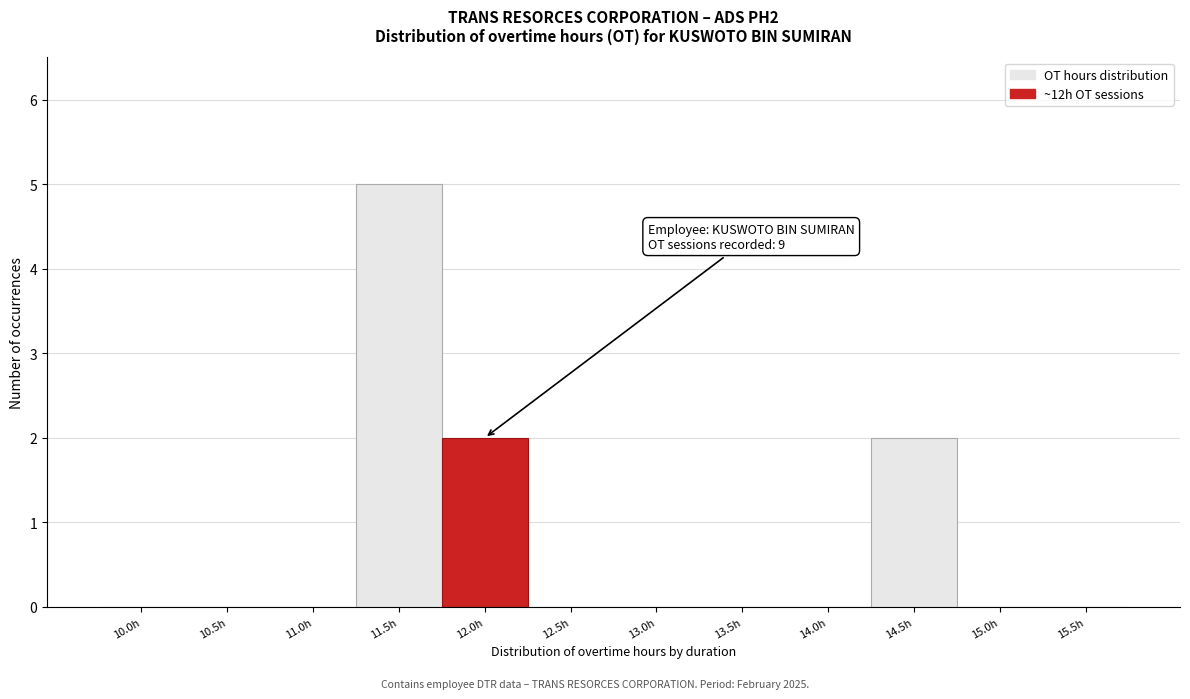

Reading left to right, list all the values displayed in this chart.

10.0h=0	10.5h=0	11.0h=0	11.5h=5	12.0h=2	12.5h=0	13.0h=0	13.5h=0	14.0h=0	14.5h=2	15.0h=0	15.5h=0